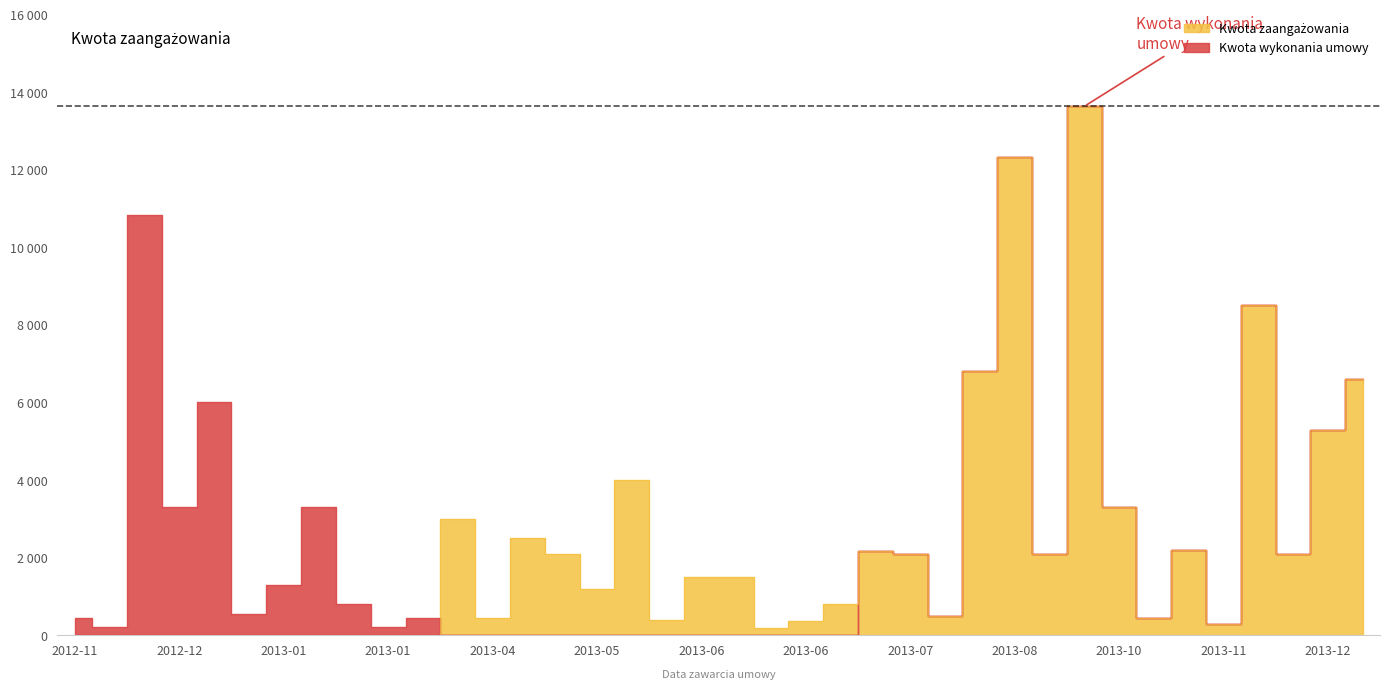

The value of Kwota wykonania umowy at 2013-08-27 is 21226.6. True or false?

False